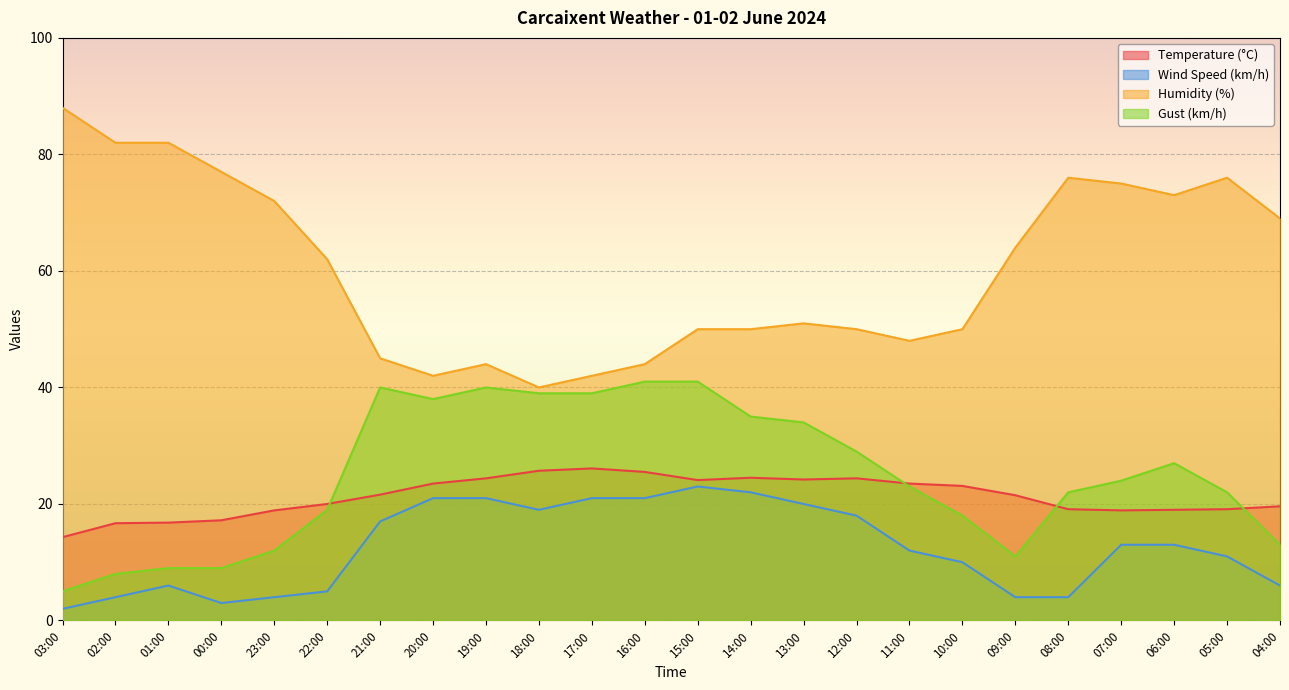

Rank the categories by Humidity (%) value from lowest to highest.

18:00, 20:00, 17:00, 19:00, 16:00, 21:00, 11:00, 15:00, 14:00, 12:00, 10:00, 13:00, 22:00, 09:00, 04:00, 23:00, 06:00, 07:00, 08:00, 05:00, 00:00, 02:00, 01:00, 03:00